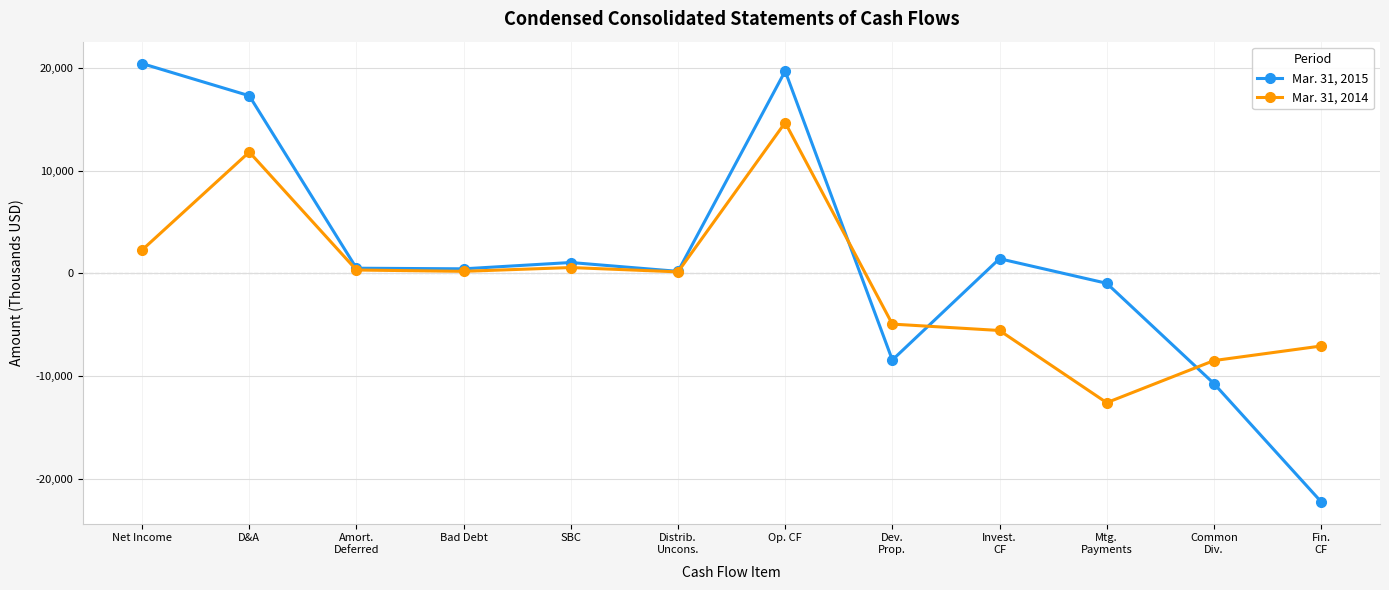

What is the difference between the highest and lowest values at Fin.
CF?

15122